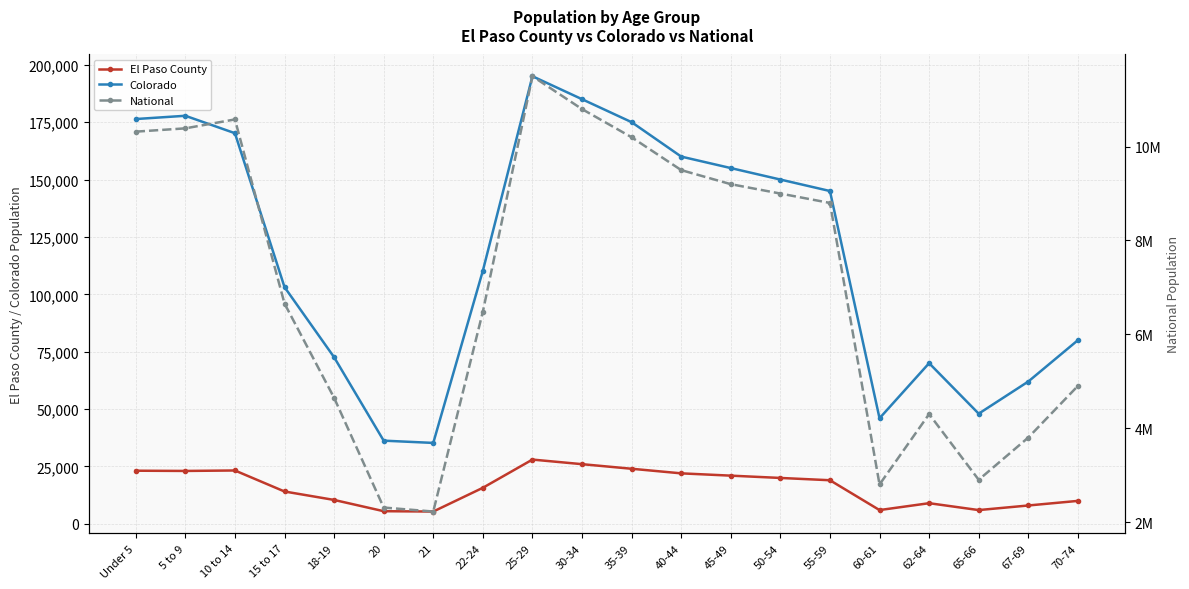

True or false: El Paso County and Colorado intersect in this chart.

False